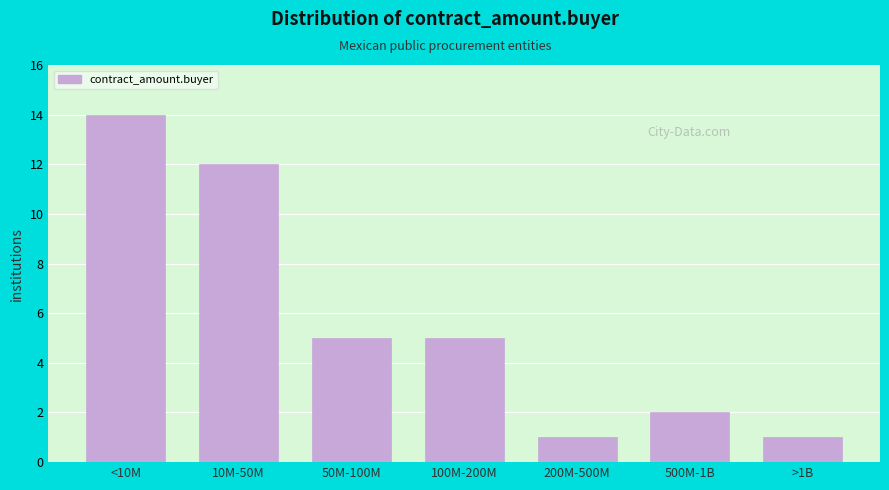

Reading left to right, list all the values displayed in this chart.

<10M=14	10M-50M=12	50M-100M=5	100M-200M=5	200M-500M=1	500M-1B=2	>1B=1